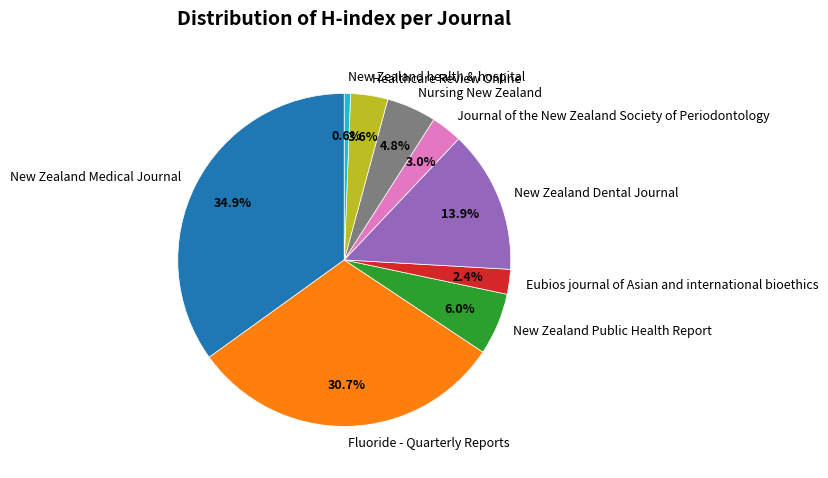

Does New Zealand Dental Journal represent more than half of the total?

No